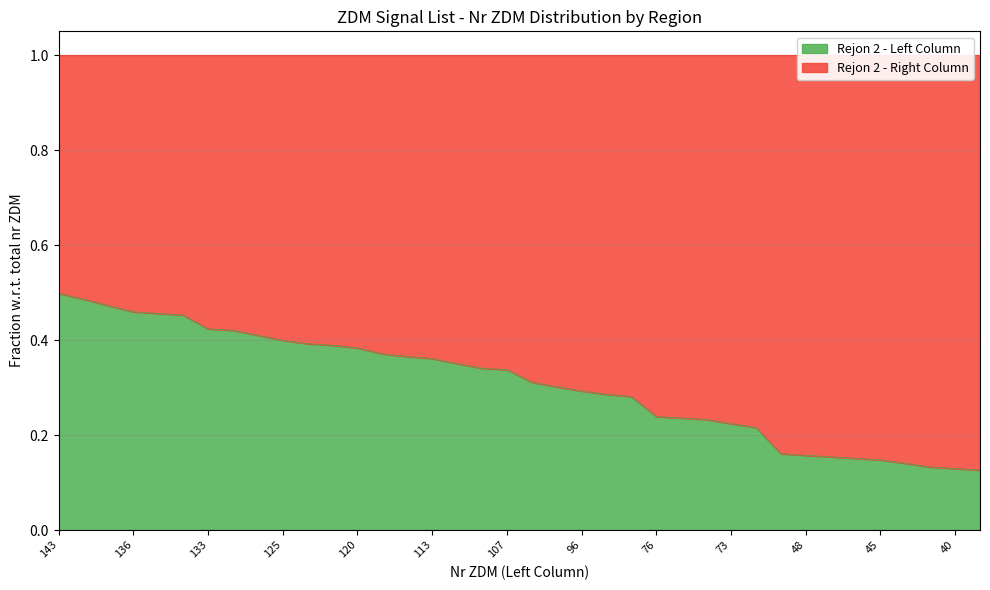

What is the average value?

0.3